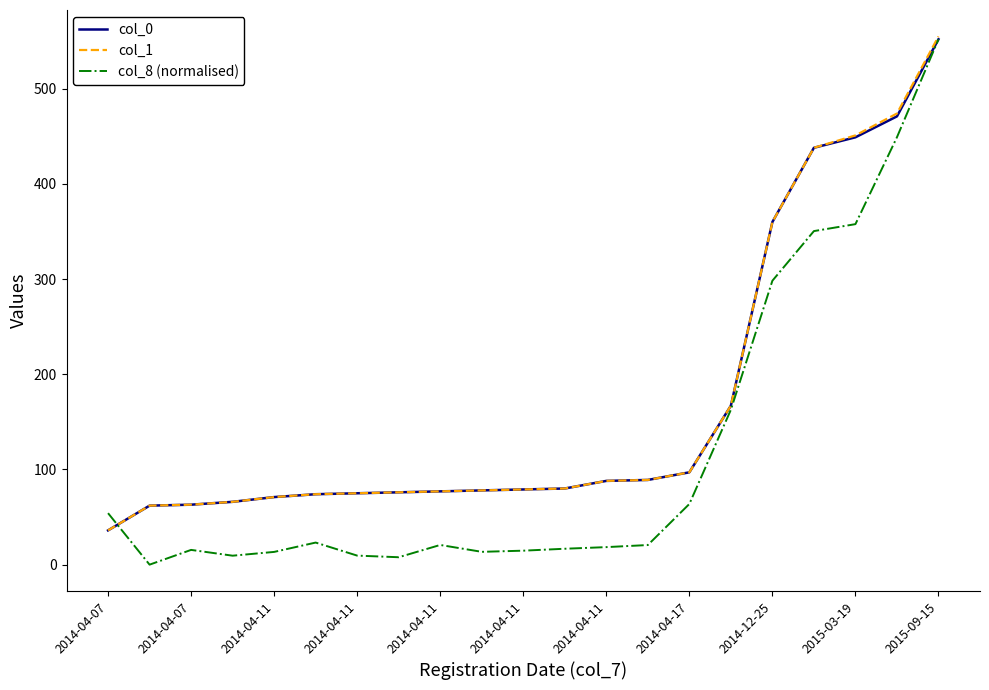

What is the maximum value for col_8 (normalised)?

552.0